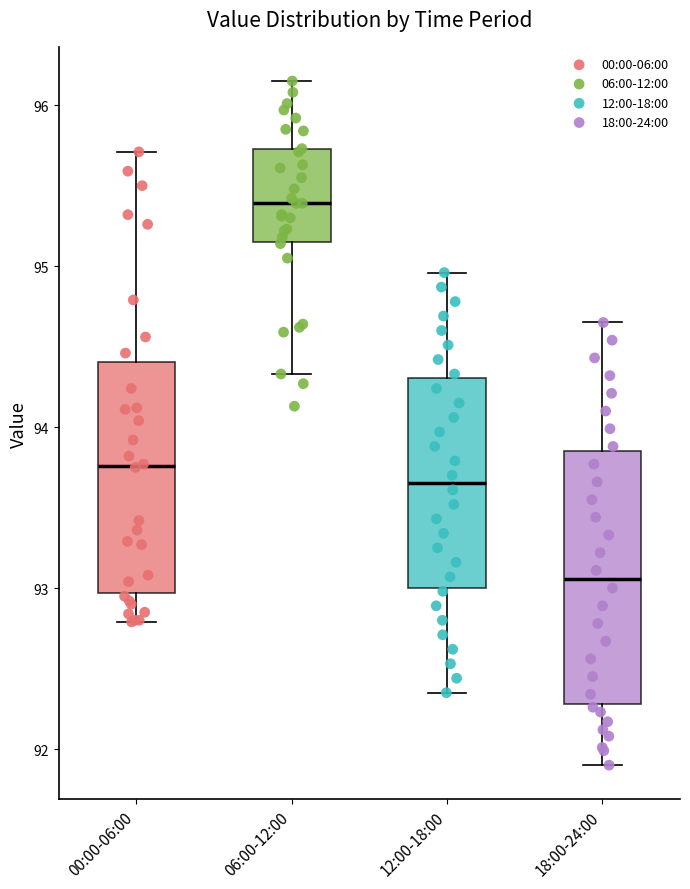

Where is the upper edge of the box for 00:00-06:00 on the y-axis? The values are not printed on the chart, so give them approximately, as read against the axis.

94.4